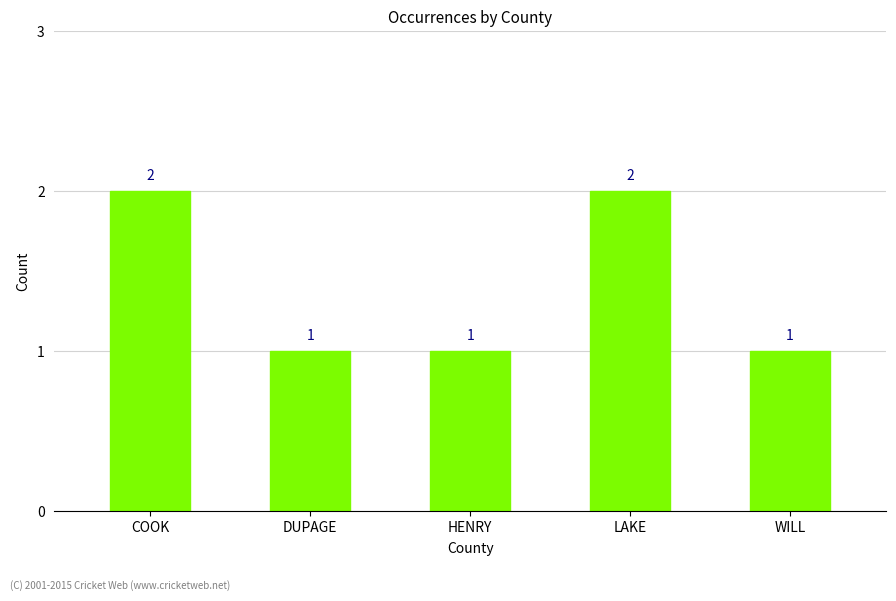

Are the bars horizontal?

No